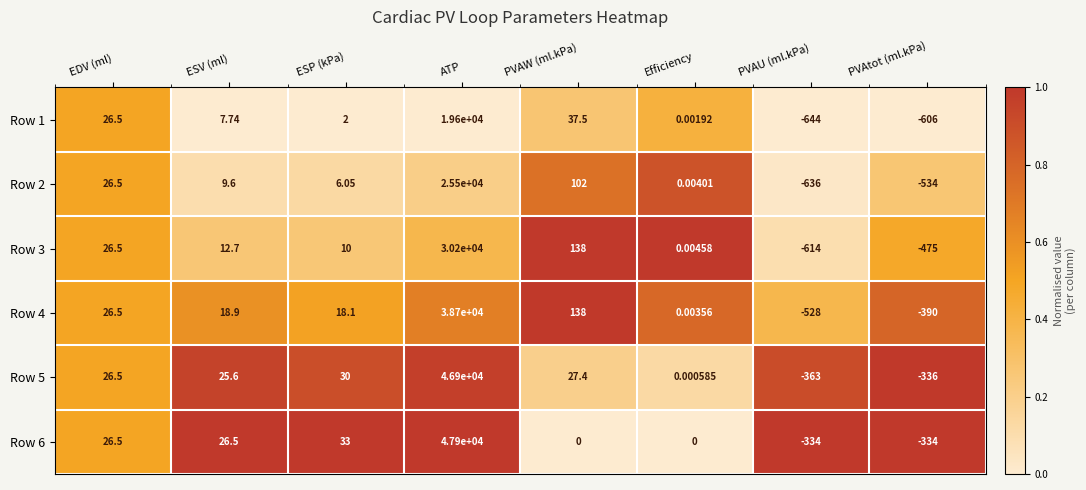

At which label does Row 4 reach its peak?

ATP